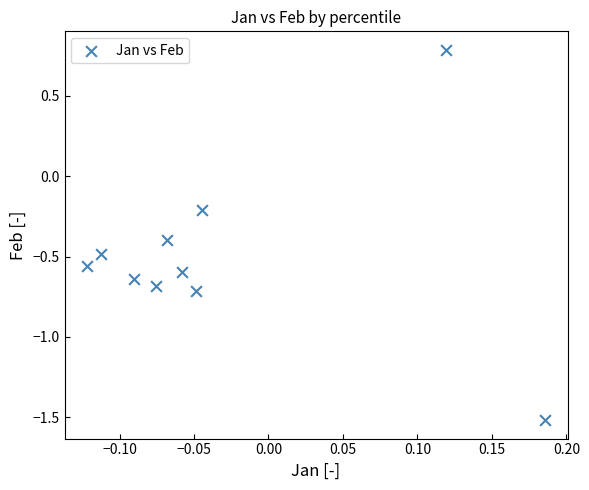

What is the range of Y values (max minus min)?

2.3